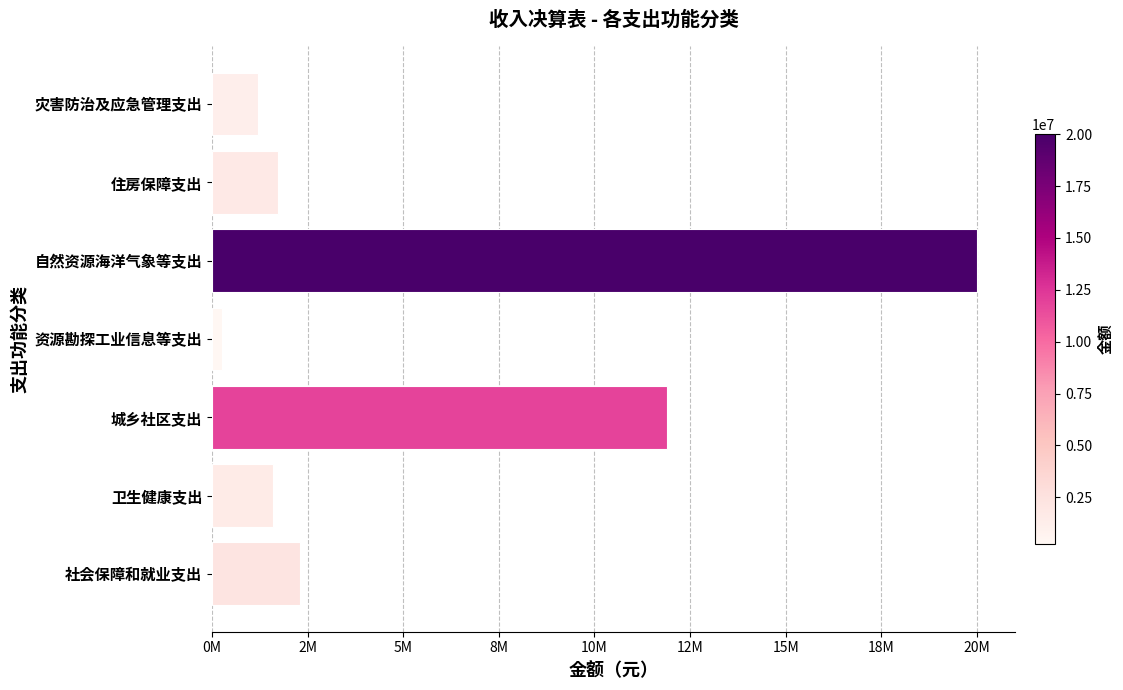

Where is the data nearest to the value 10128480?

城乡社区支出